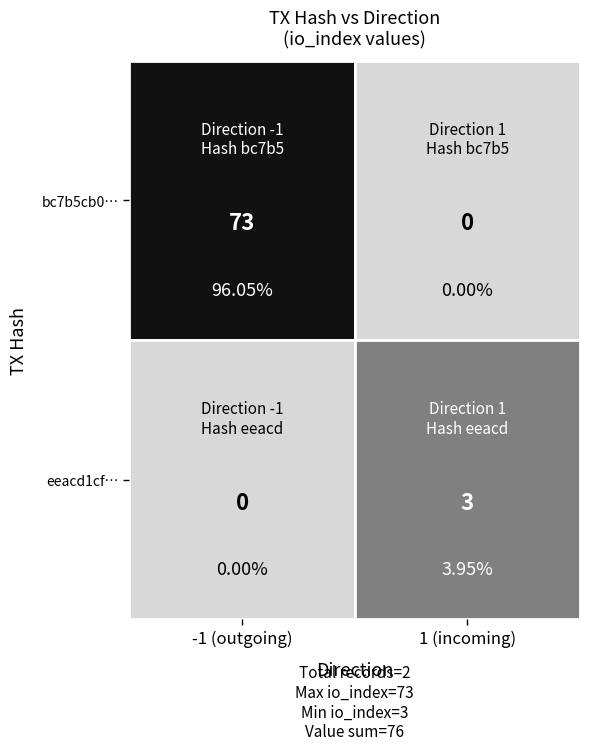

True or false: eeacd1cf6be7c8a9be6f6ec301b7d5f129c9c4a has a value of 1 at direction.

True